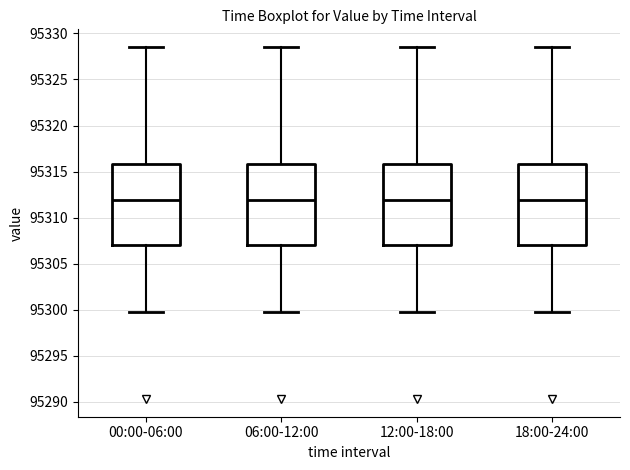

Where does the lower whisker of the box for 06:00-12:00 end on the y-axis? The values are not printed on the chart, so give them approximately, as read against the axis.

95300.0